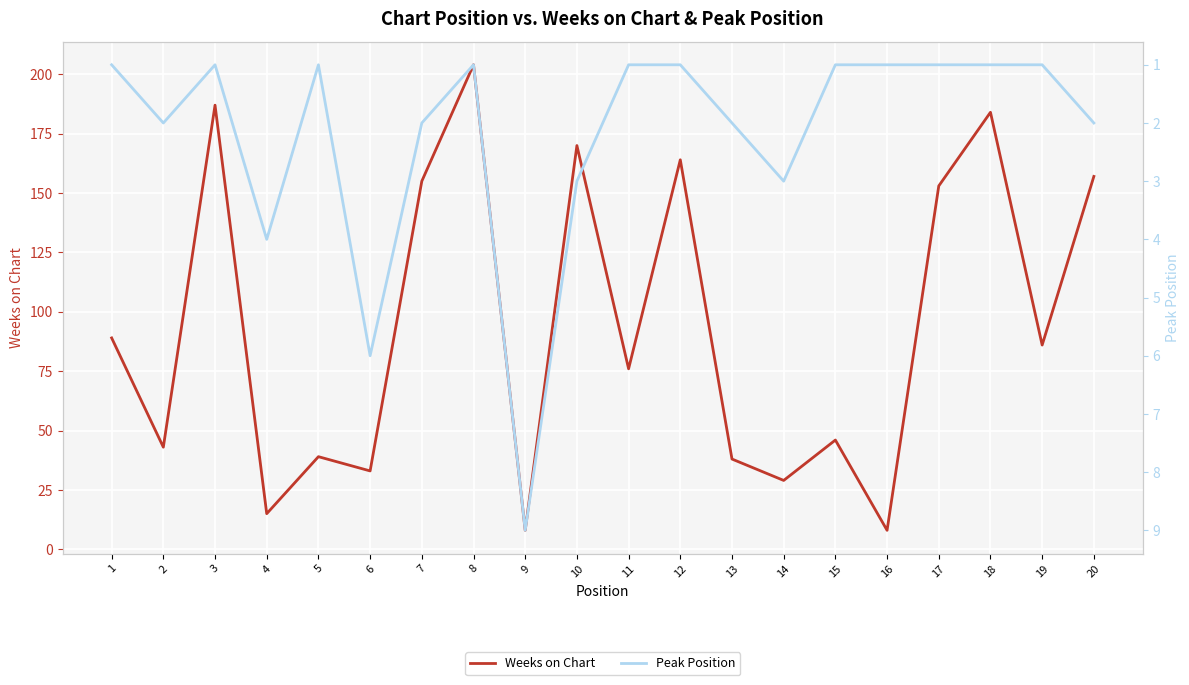

The value of Weeks on Chart at 18 is 184. True or false?

True